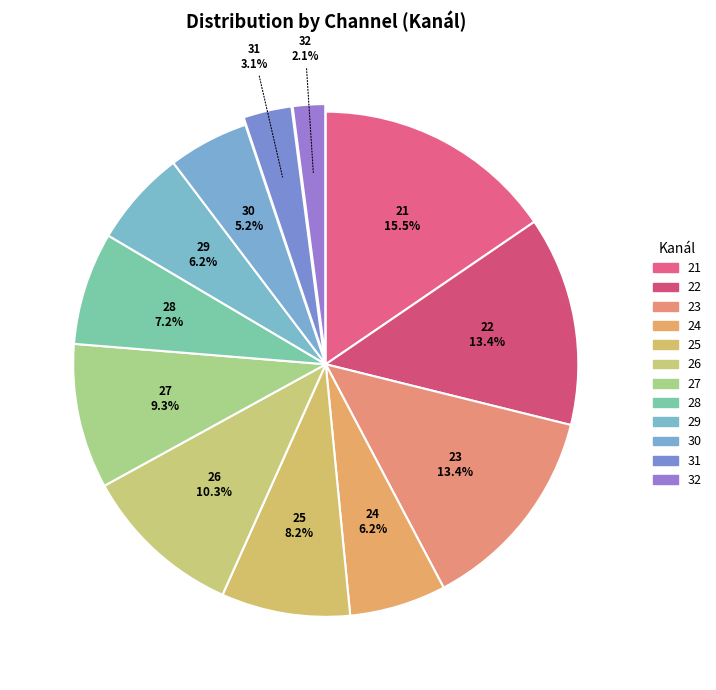

Which category has the smallest portion of the pie?

32